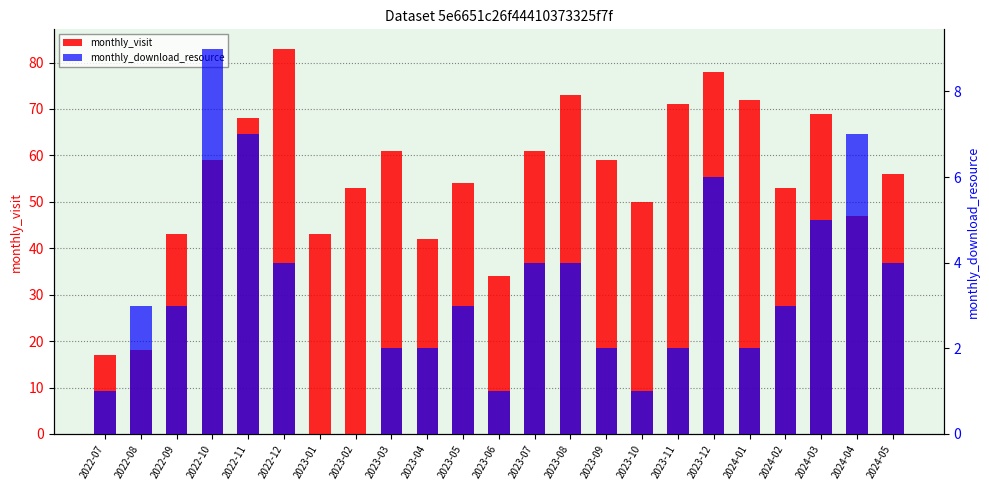

What is the label of the 10th bar from the left?

2023-04